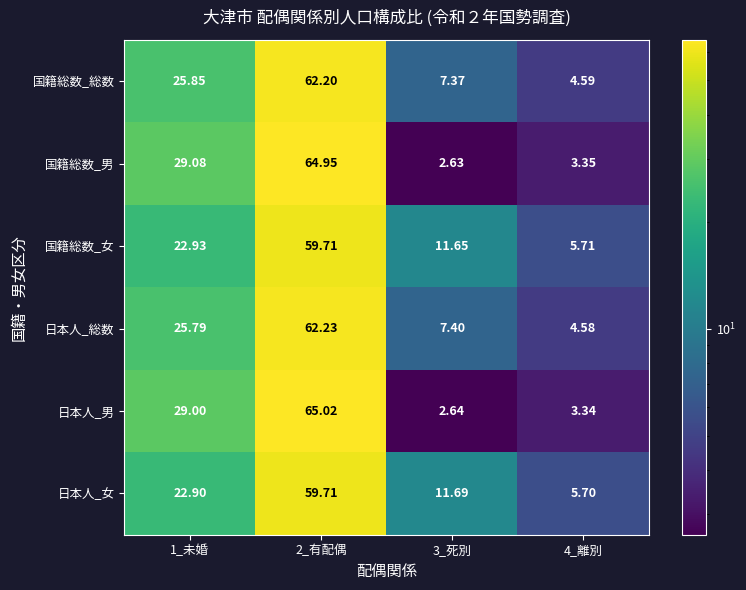

Is the value of 日本人_総数 at 1_未婚 greater than the value of 国籍総数_総数 at 2_有配偶?

No